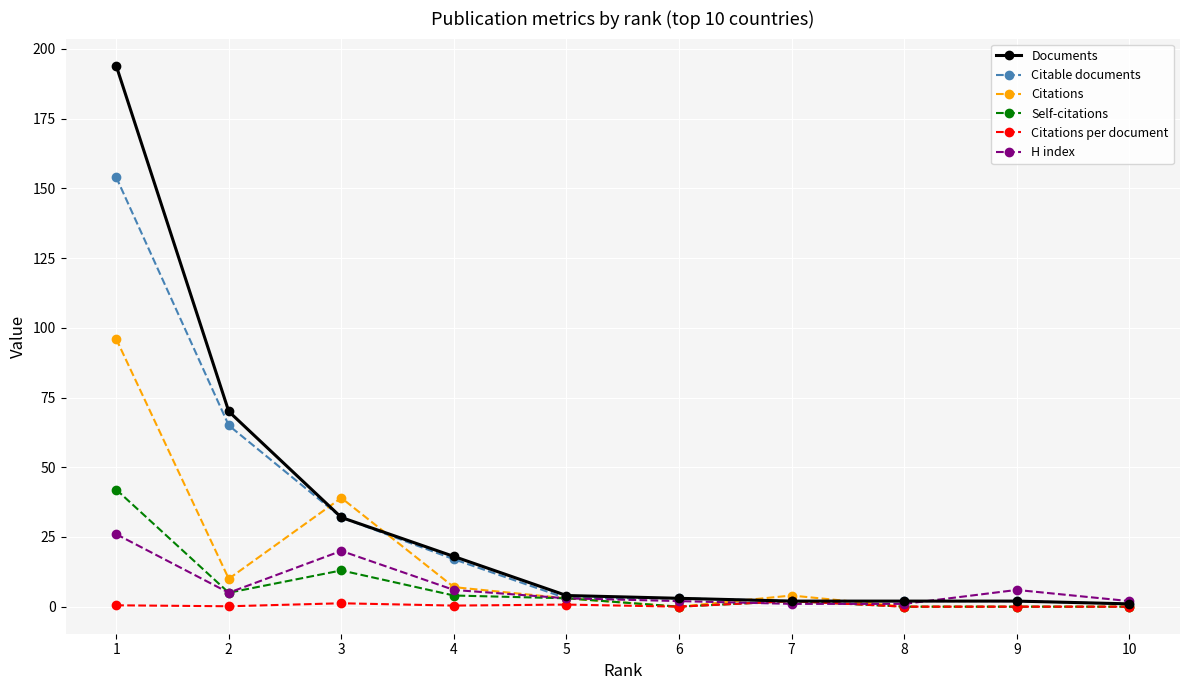

Which series has the widest spread of values?

Documents